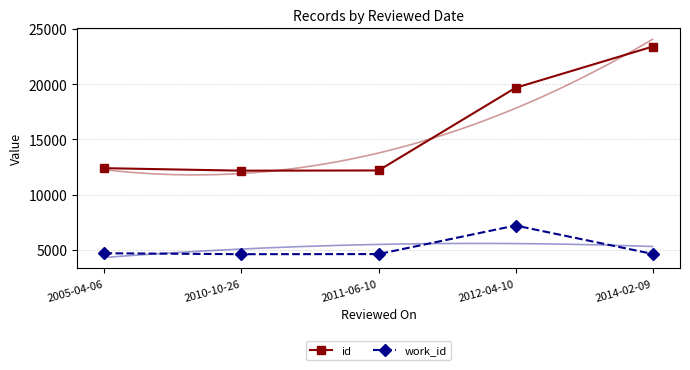

In work_id, how many points are lower than both neighbors (excluding endpoints)?

1